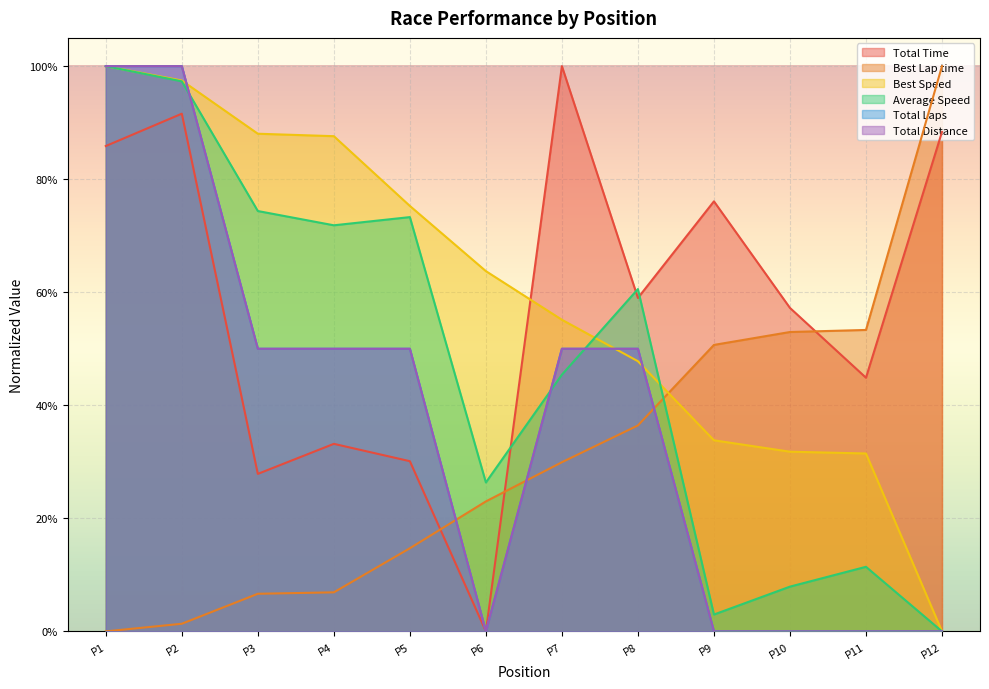

What is the value of the Average Speed point at the 10th from the left?

0.1